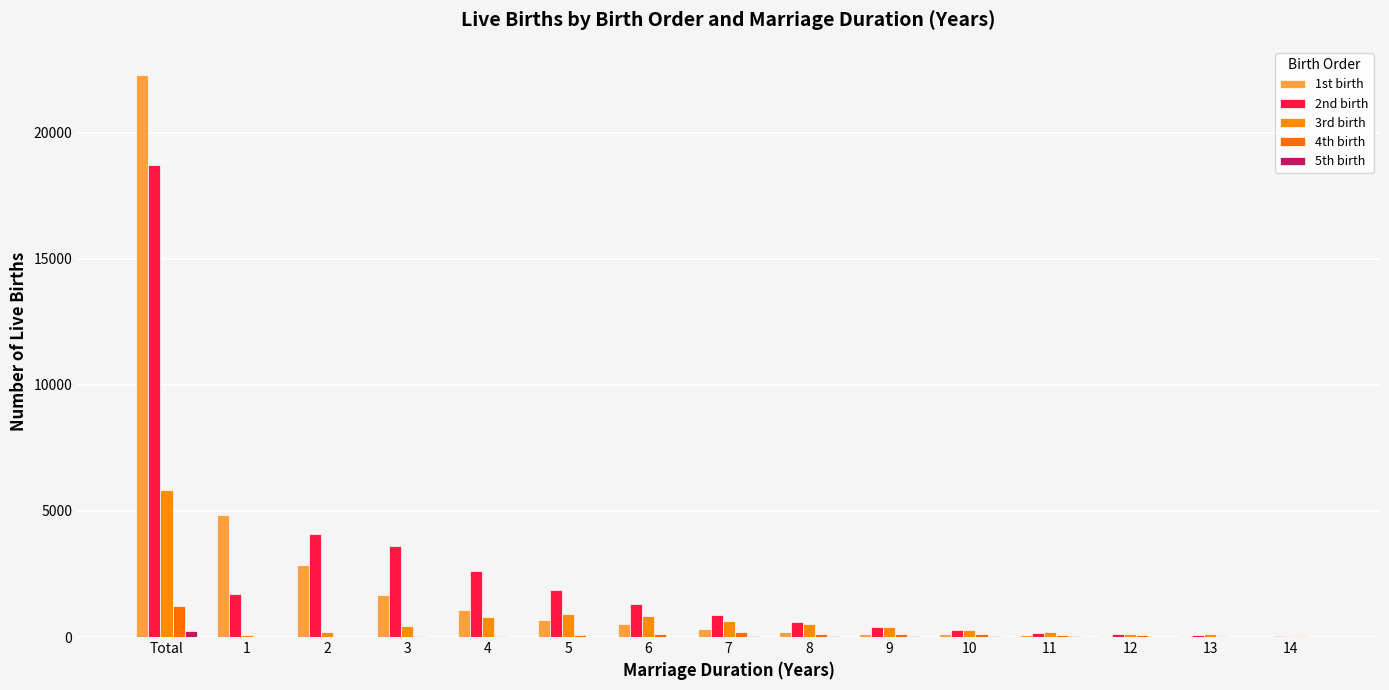

What is the label of the 15th bar from the right?

Total